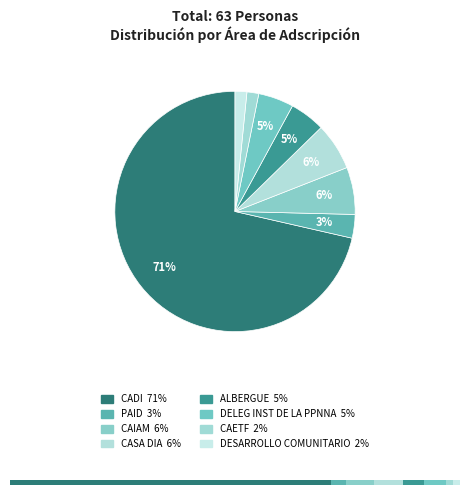

To the nearest percent, what percentage of the pie is DESARROLLO COMUNITARIO?

2%